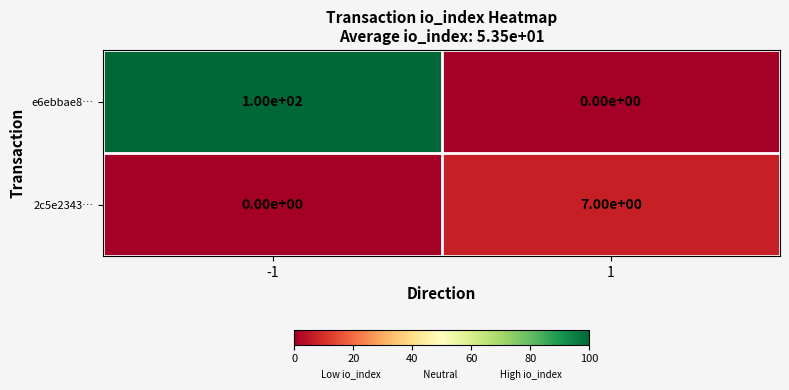

What is the spread (max minus min) of values at -1?

100